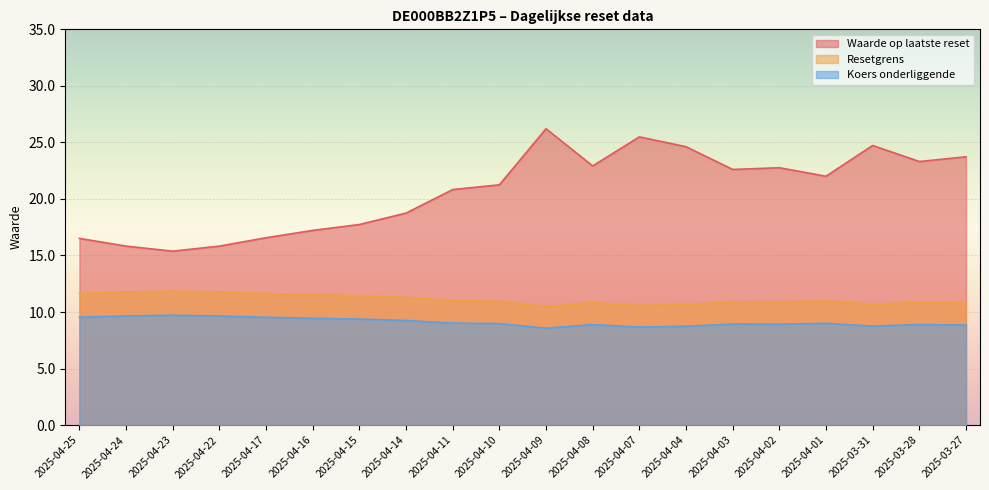

What is the label of the 14th point from the left?

2025-04-04